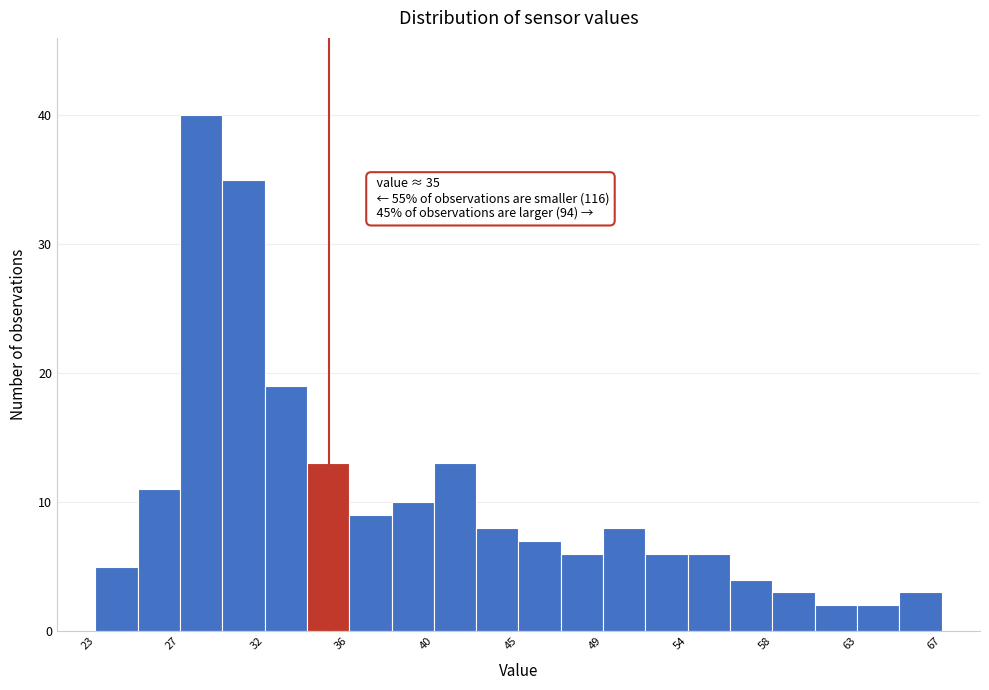

Which range on the x-axis has the tallest bar?

27.0 to 29.5